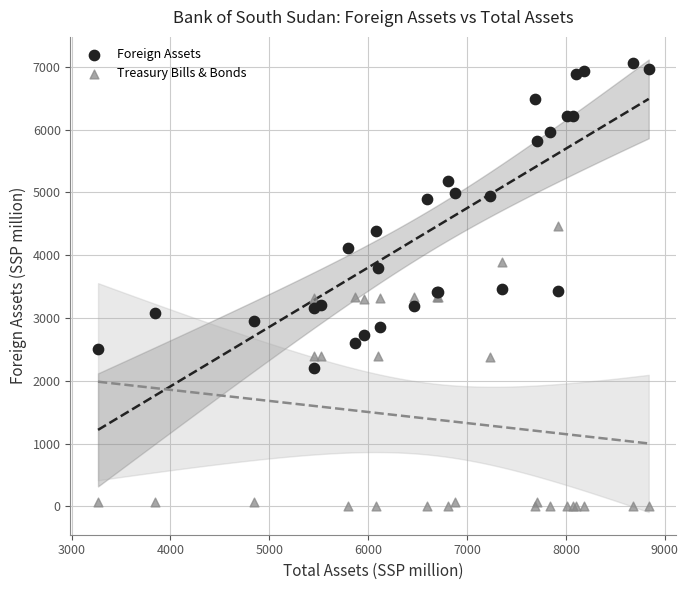

Which series reaches the maximum Y coordinate?

Foreign Assets